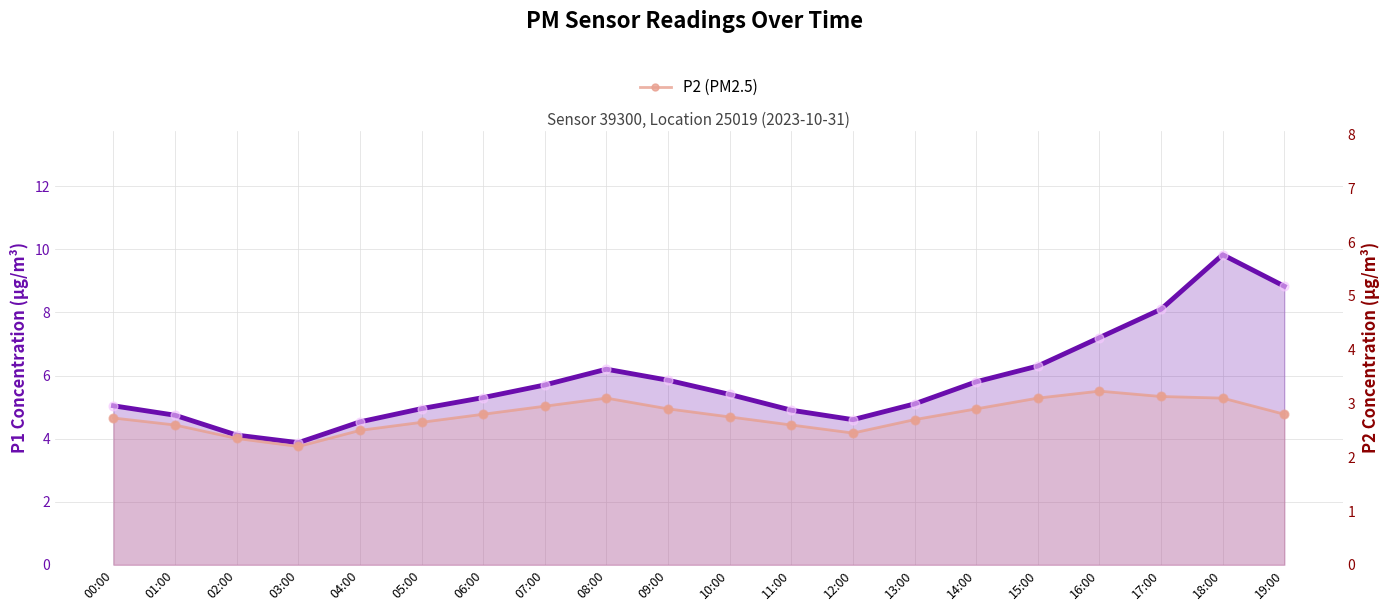

At which category is the sum across all series the highest?

18:00